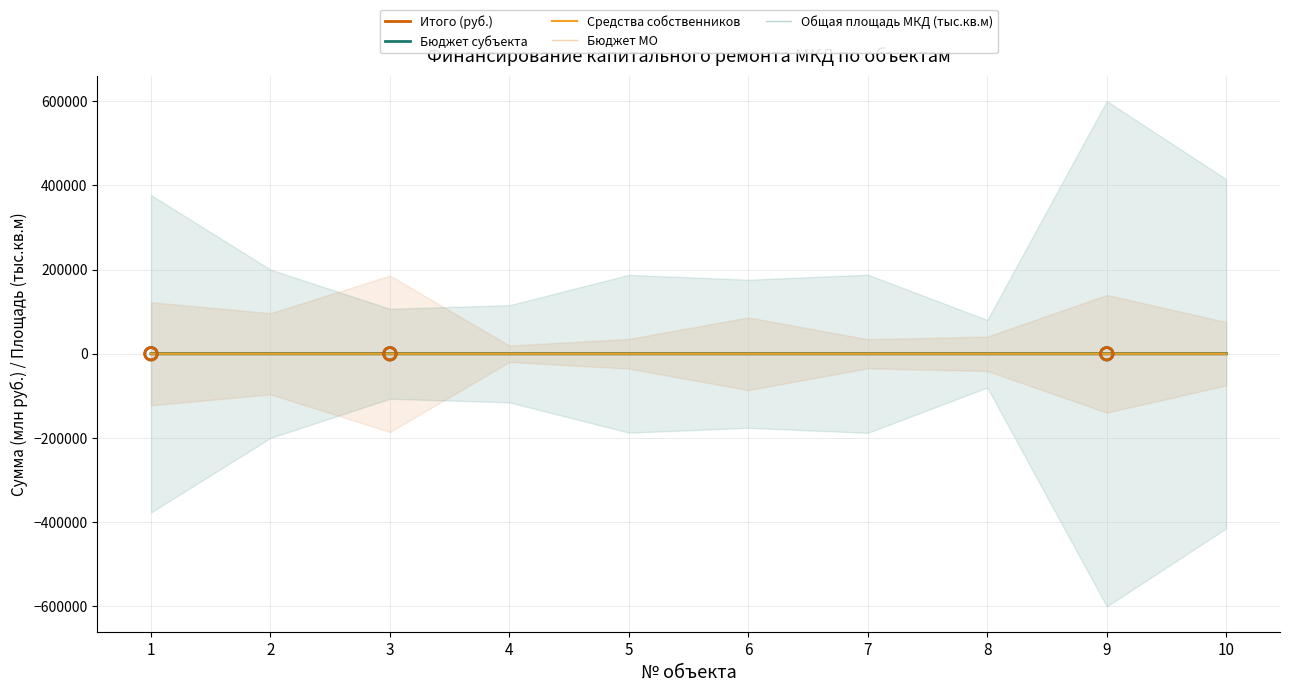

Which series has the largest Y range (max minus min)?

Общая площадь МКД (тыс.кв.м)